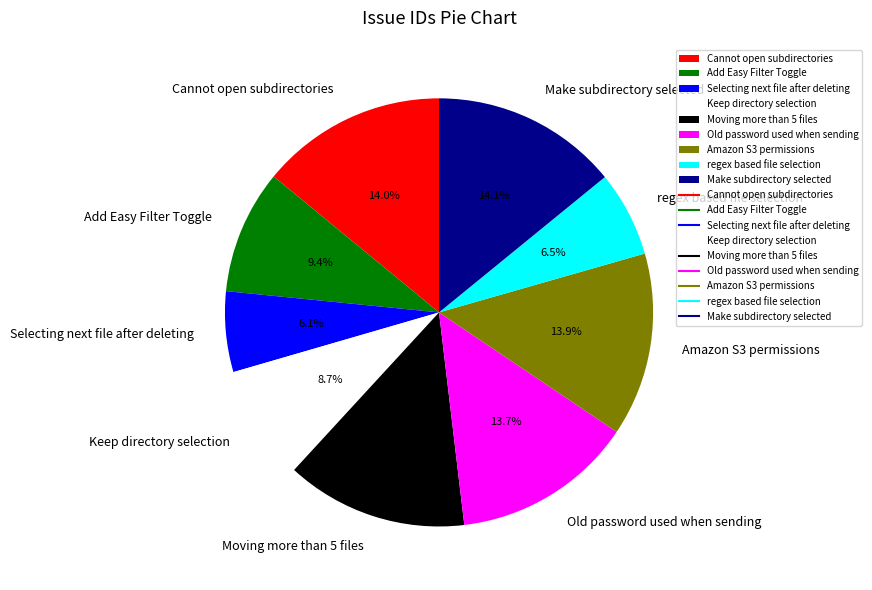

Does Keep directory selection account for over 50% of the chart?

No